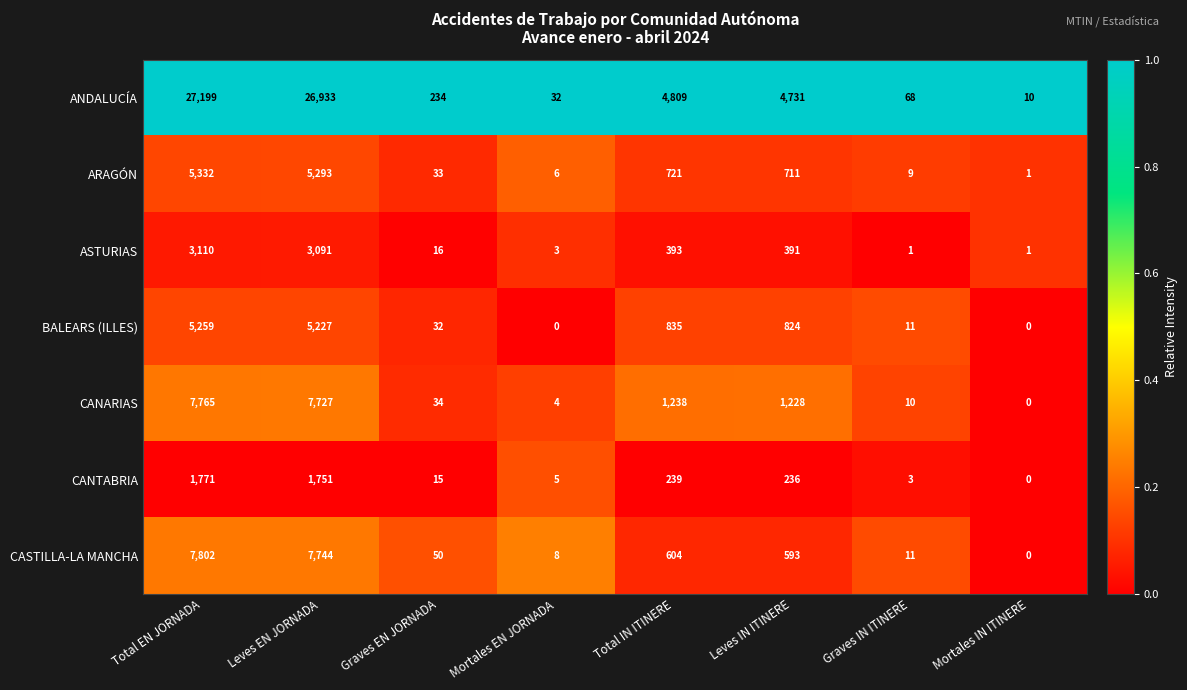

What is the difference between the maximum and second lowest values in the CANARIAS series?

7761